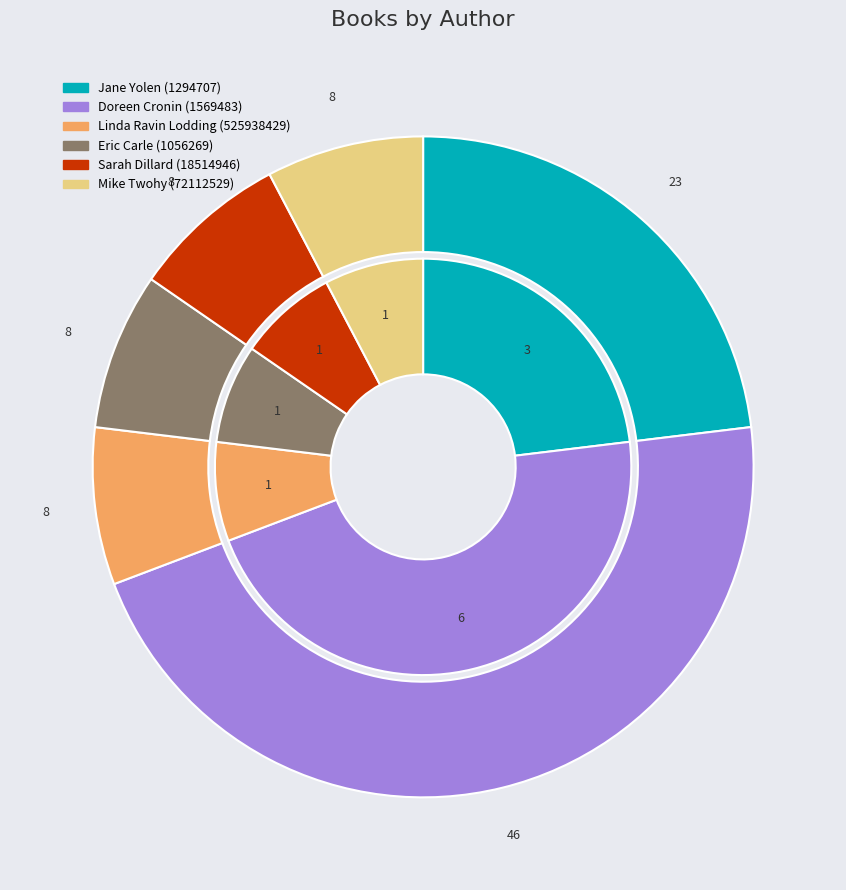

Which slice is the largest?

Doreen Cronin (1569483)